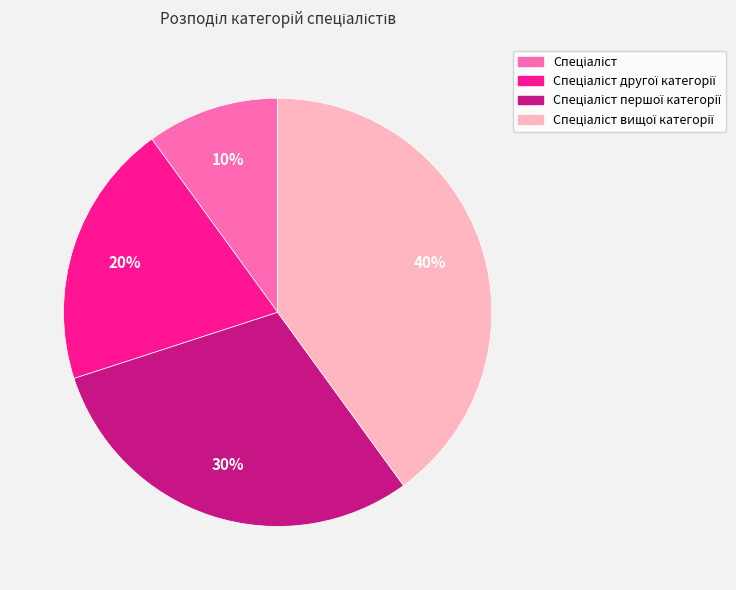

How many slices are in this pie chart?

4